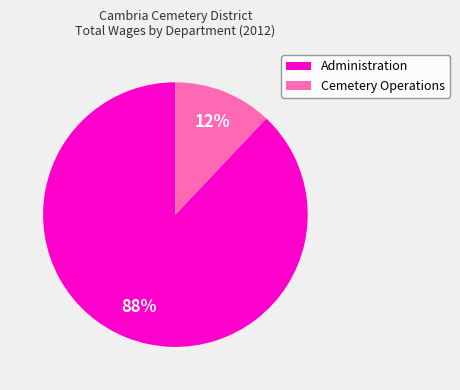

Which category accounts for the majority?

Administration